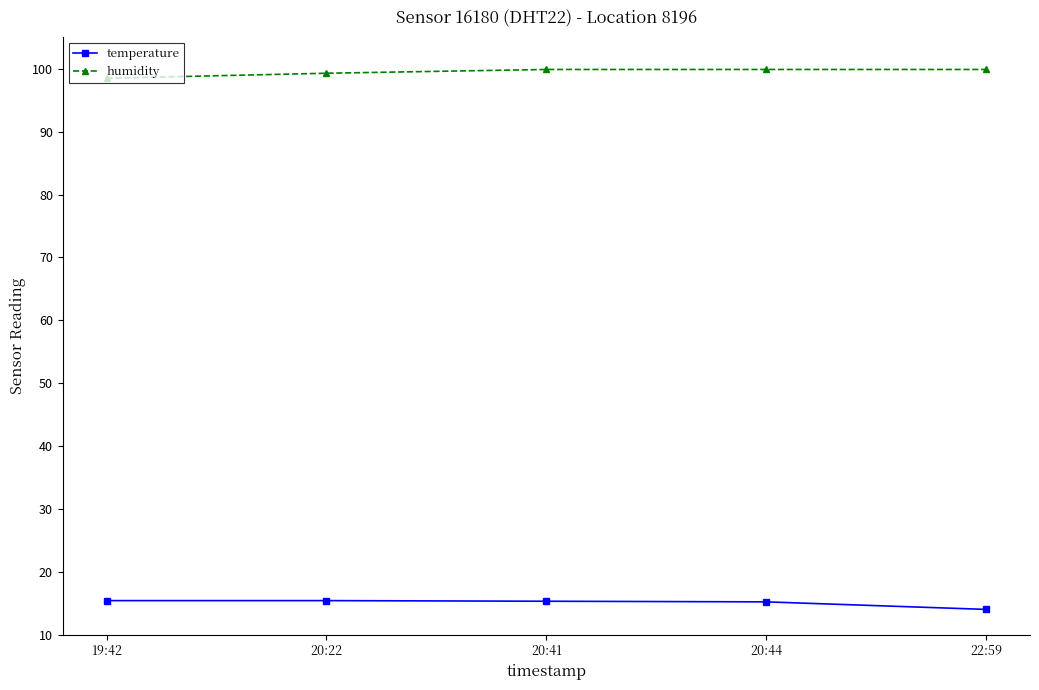

The value of temperature at 20:41 is 15.3. True or false?

True